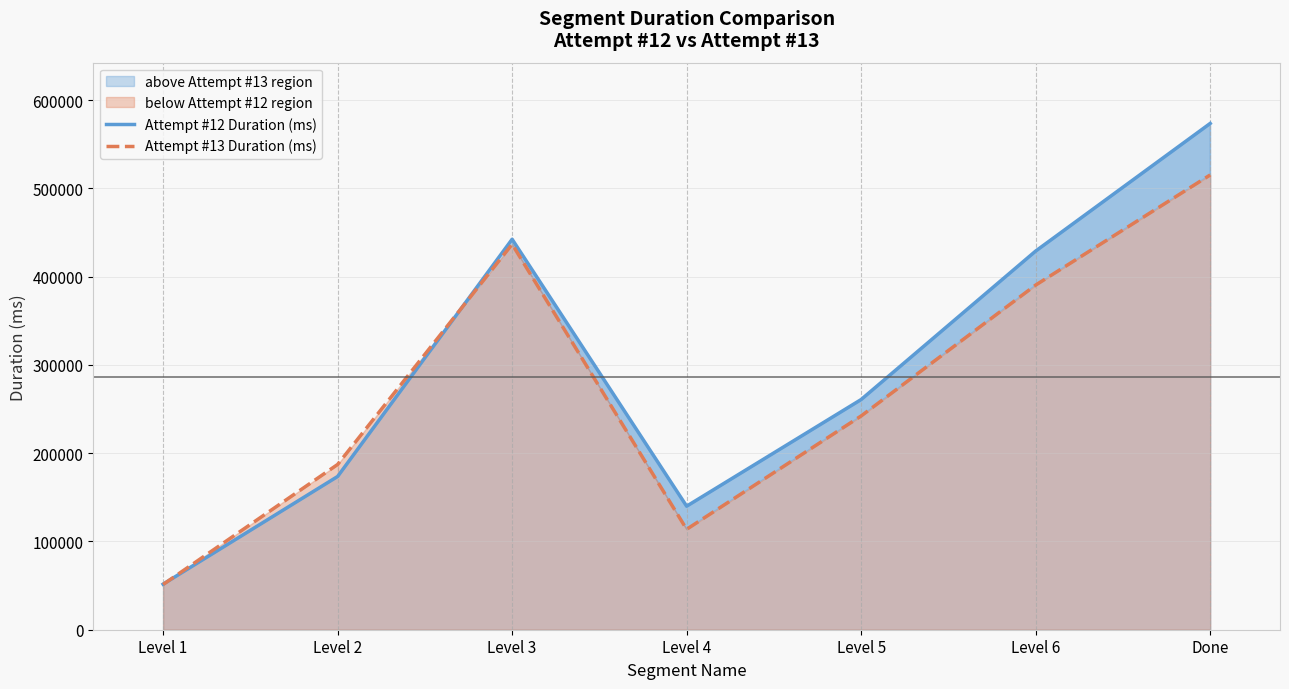

Reading right to left, transcribe all the data shown in this chart.

Attempt #12 Duration (ms): Done=573504	Level 6=428935	Level 5=260745	Level 4=139937	Level 3=442300	Level 2=173569	Level 1=51582
Attempt #13 Duration (ms): Done=515145	Level 6=390403	Level 5=242145	Level 4=113765	Level 3=436662	Level 2=187172	Level 1=51251